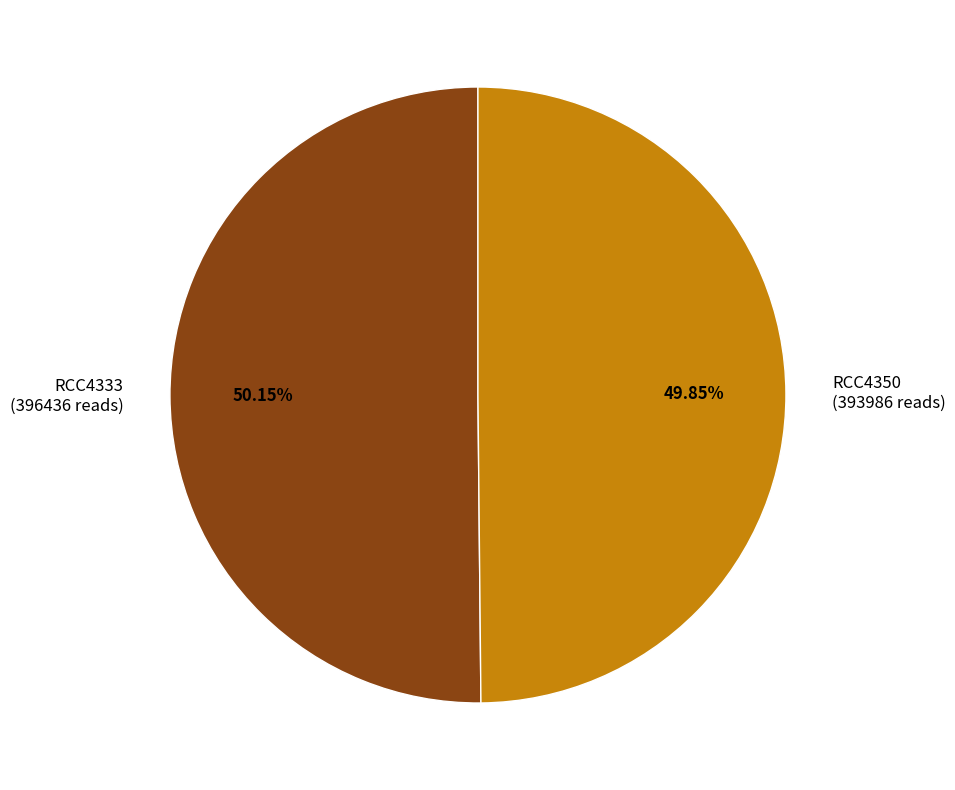

Is it true that RCC4350 is 50% of the pie?

True